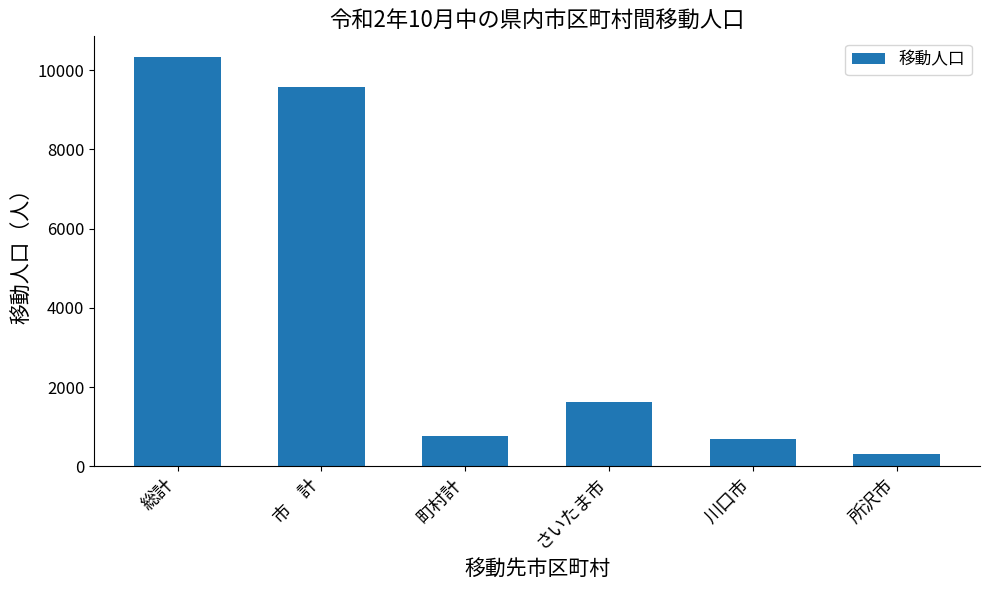

Is it true that the value at 市　計 is 2771?

False